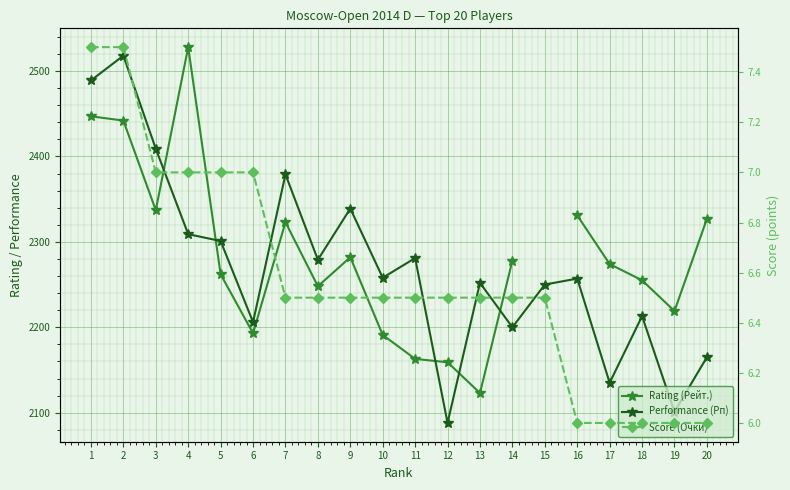

How many values in the Rating (Рейт.) series exceed 2278?

8